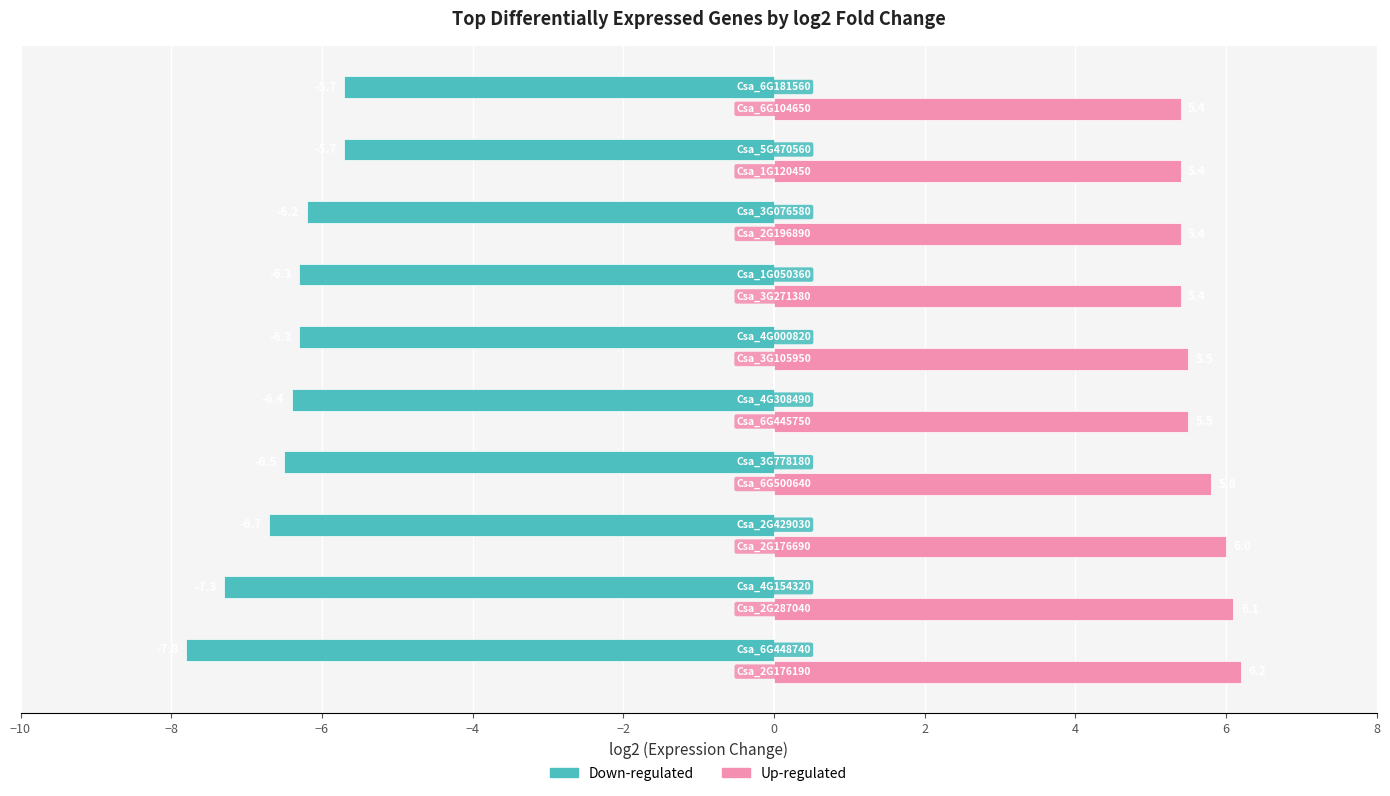

Count the Up-regulated values in the range 5 to 6.

8